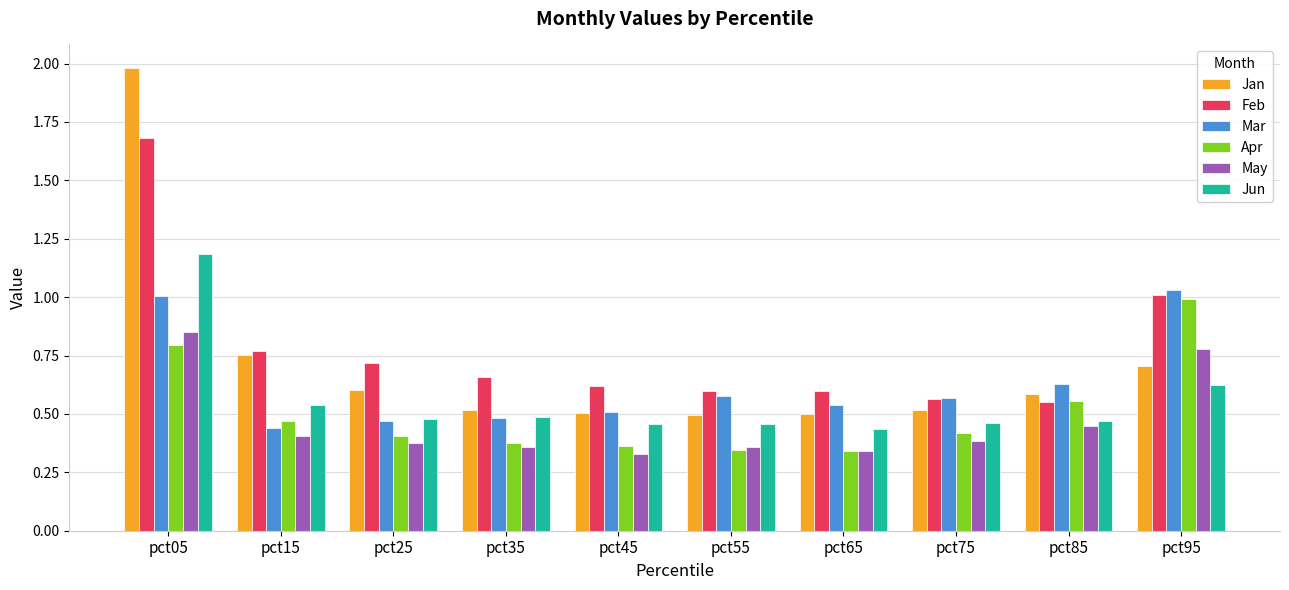

How many series are shown in this chart?

6